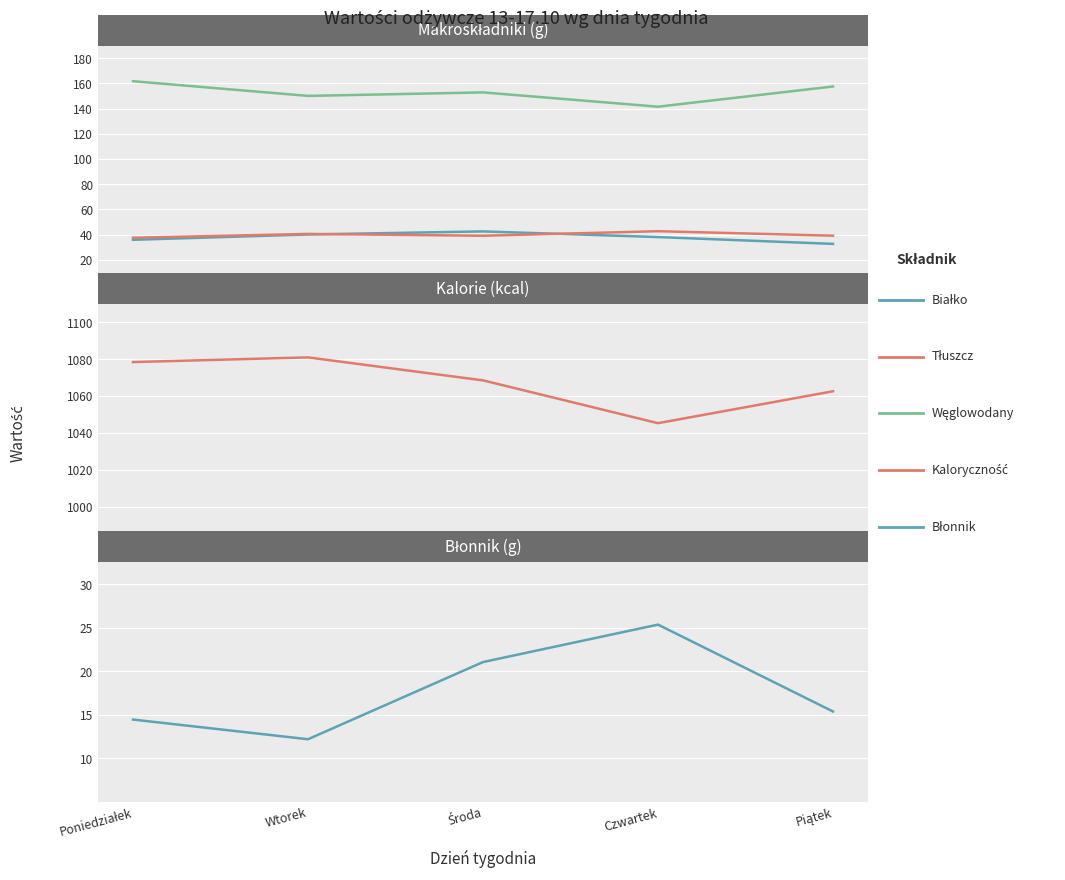

What is the sum of the Błonnik values at Poniedziałek and Środa?

35.5